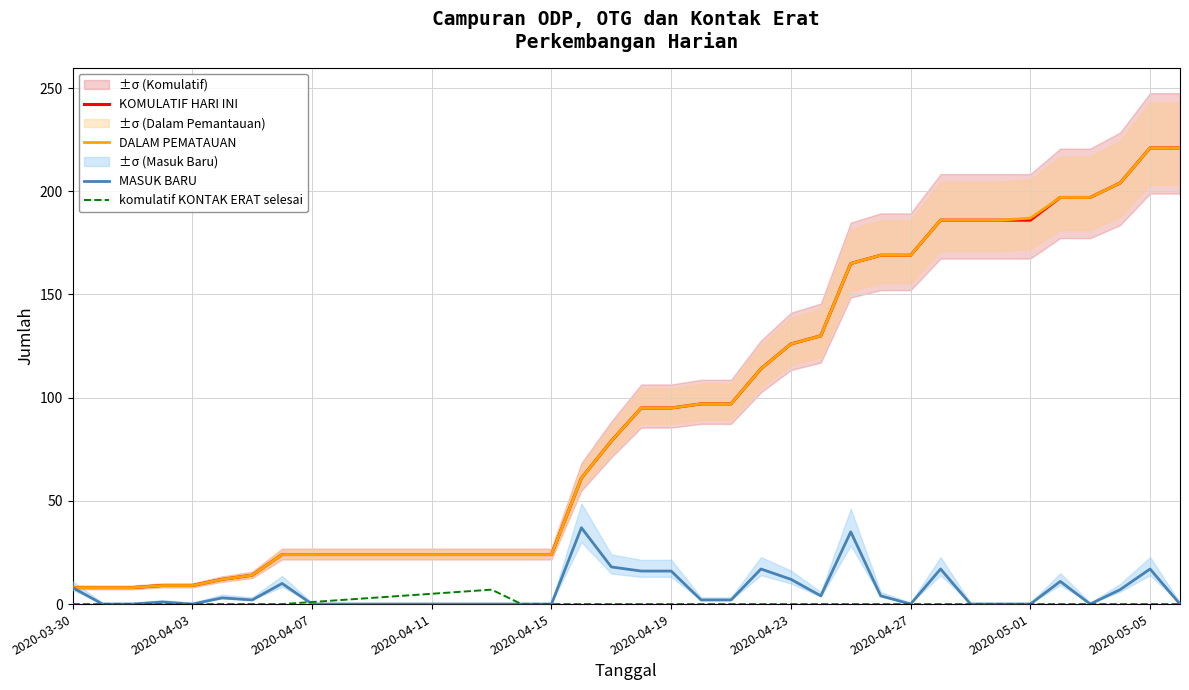

True or false: komulatif KONTAK ERAT selesai has a value of 0 at 19.

True